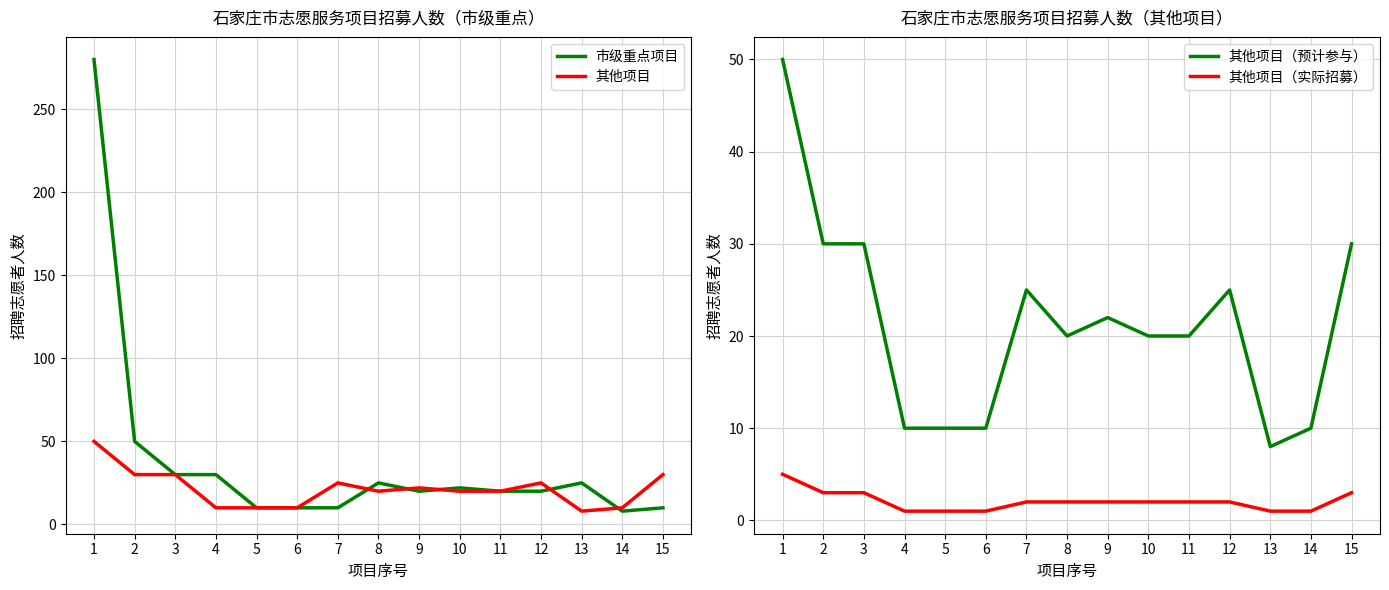

Which series has the largest range (max minus min)?

市级重点项目